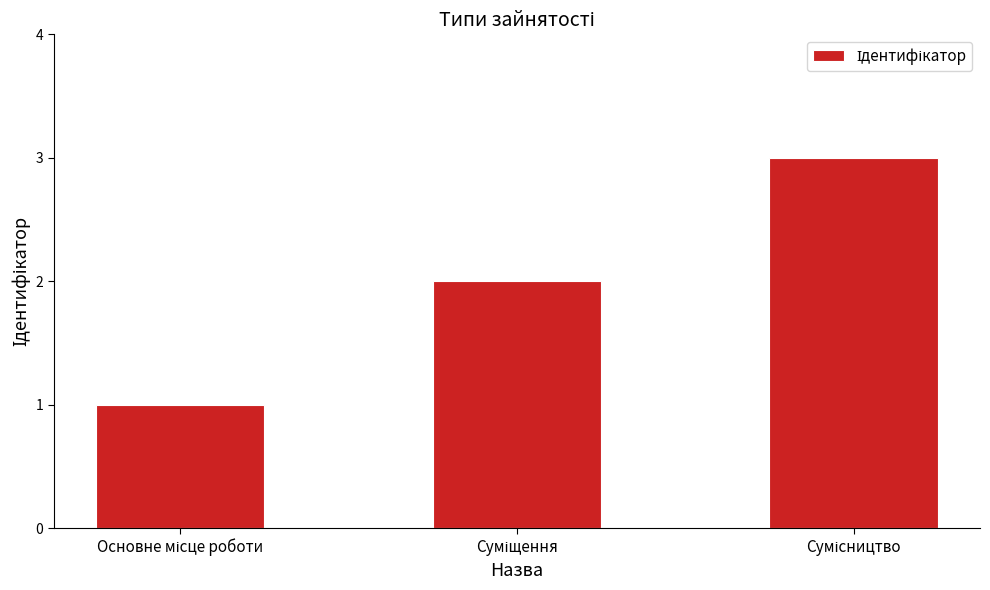

Reading left to right, what are all the values shown in this chart?

1	2	3